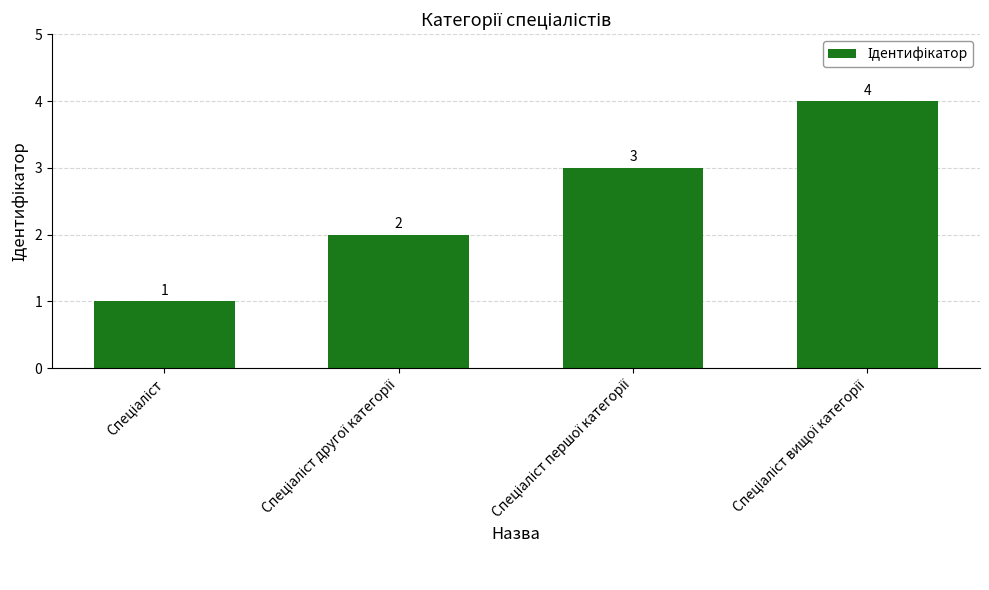

What is the difference between the maximum and minimum values?

3